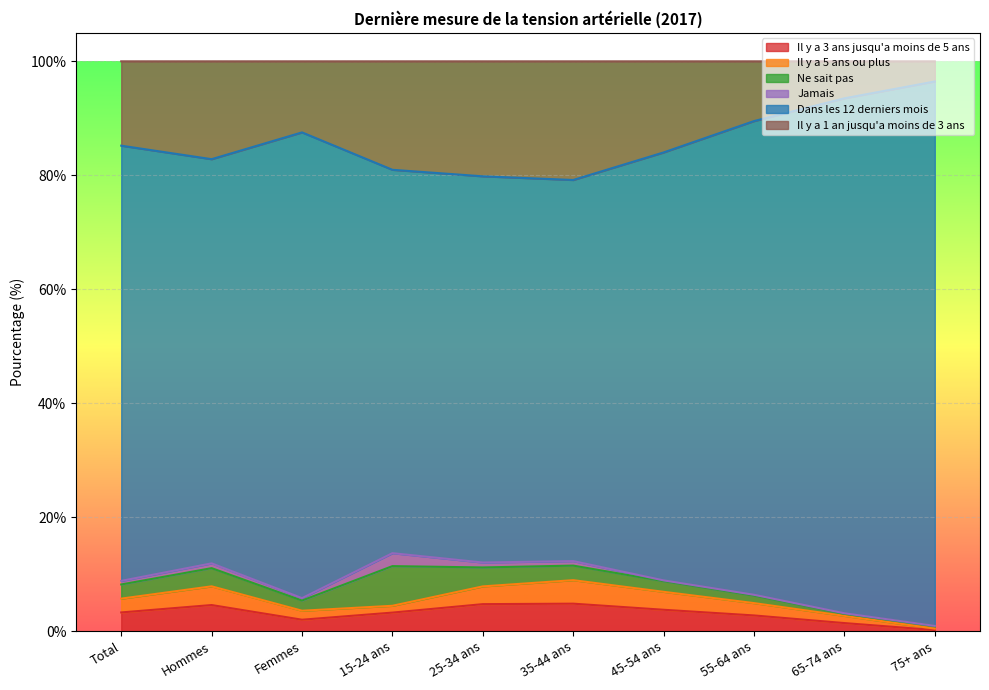

What is the label of the 9th point from the left?

65-74 ans